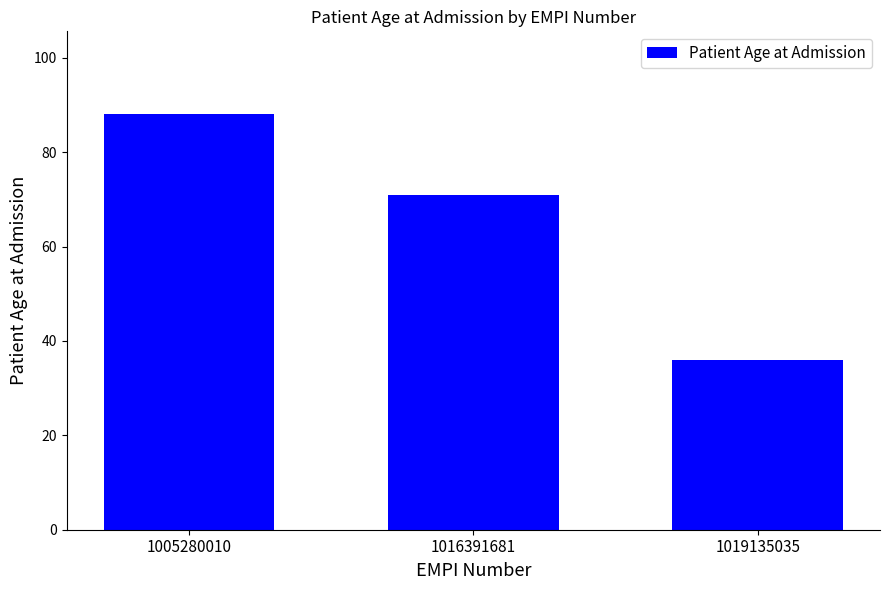

Between 1005280010 and 1019135035, which is larger?

1005280010